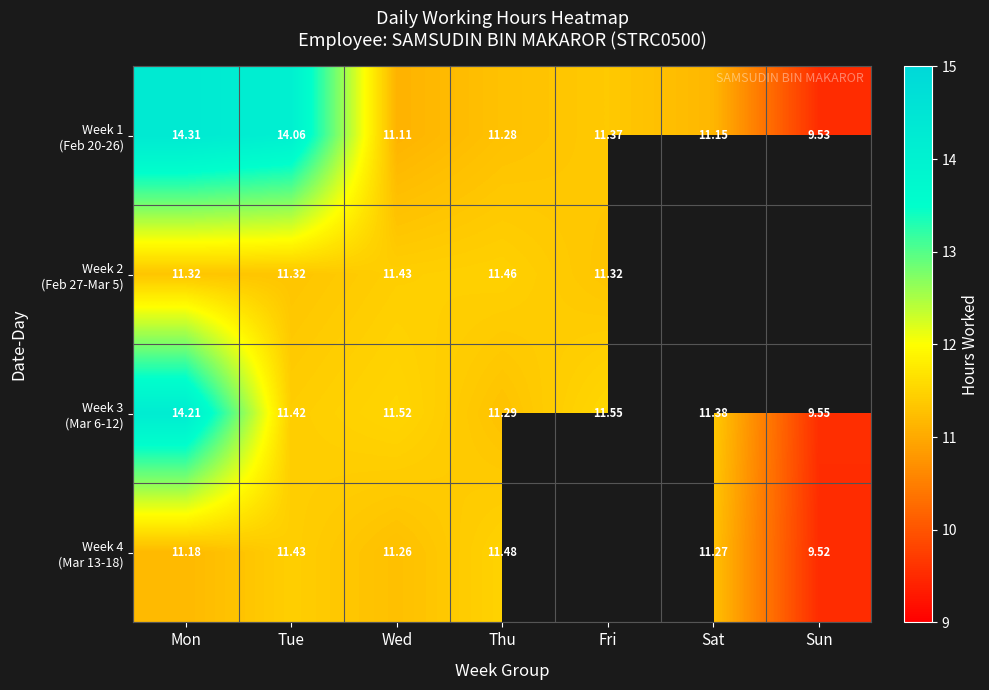

Is the value of Week 1 (Feb 20-26) at Thu greater than the value of Week 3 (Mar 6-12) at Tue?

No